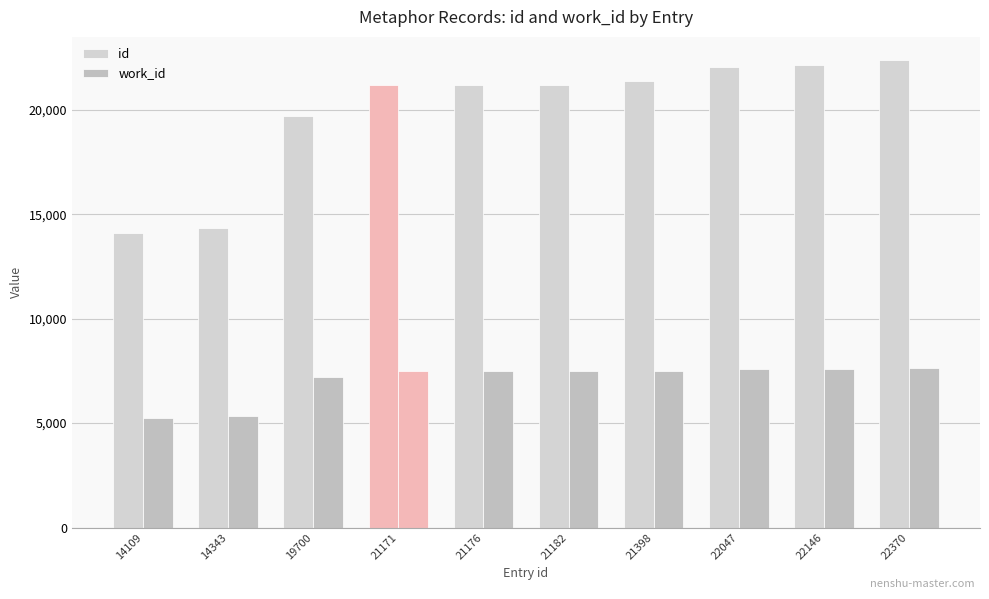

What is the value of the work_id bar at the 9th from the left?

7583